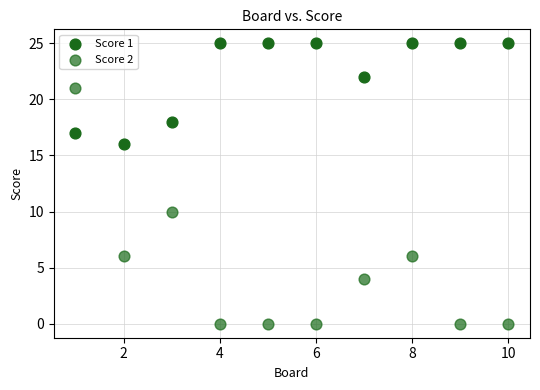

How many points are shown in the scatter plot?

20